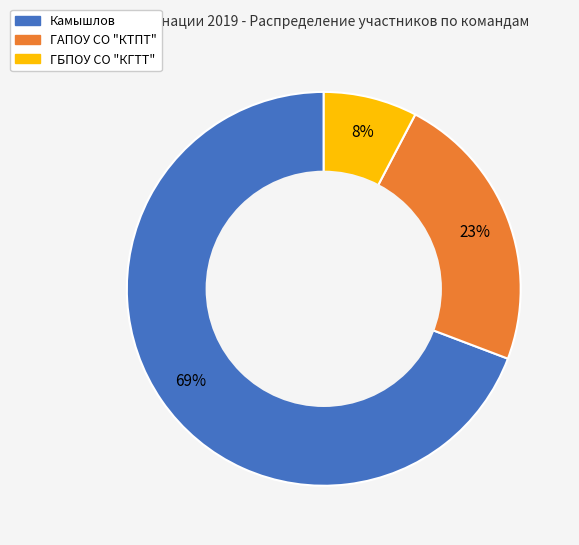

How many segments does this pie chart have?

3